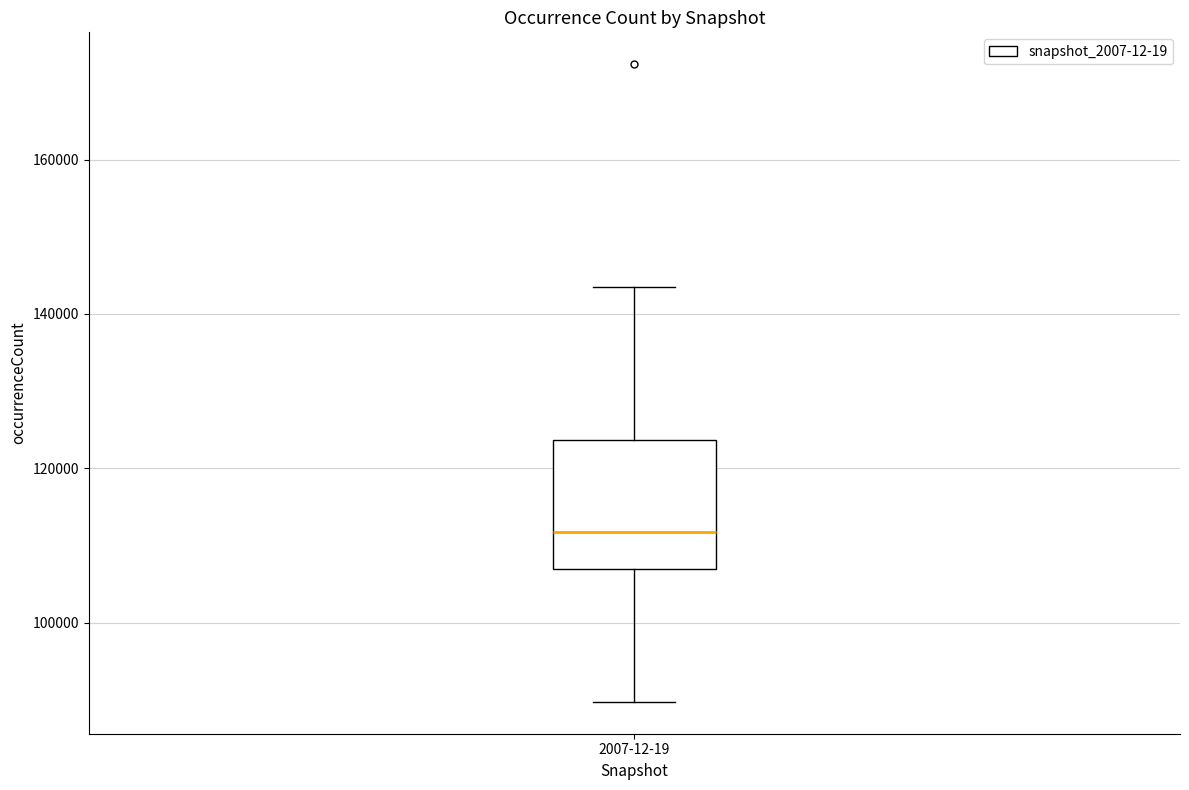

Transcribe this box plot: give where the median line is, the range the box spans, and where the two whiskers end, as read against the y-axis. The values are not printed on the chart, so give them approximately, as read against the axis.

median 112000, box 106000 to 124000, whiskers 90000 to 144000